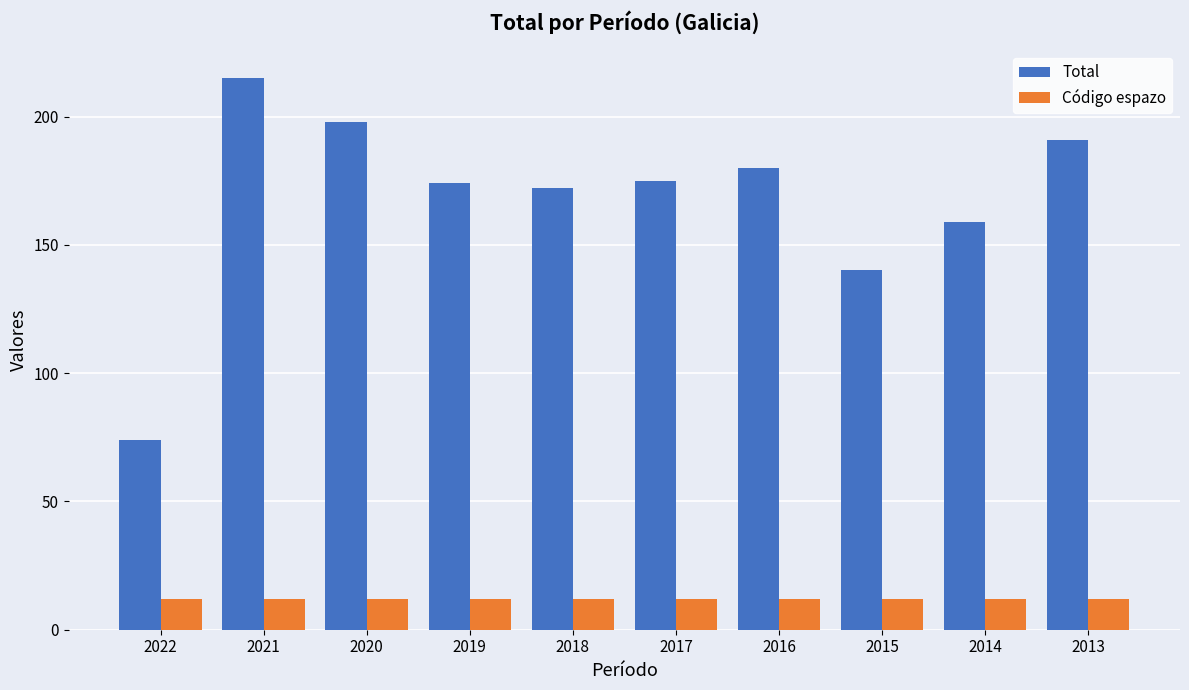

What is the highest value of the Código espazo series?

12